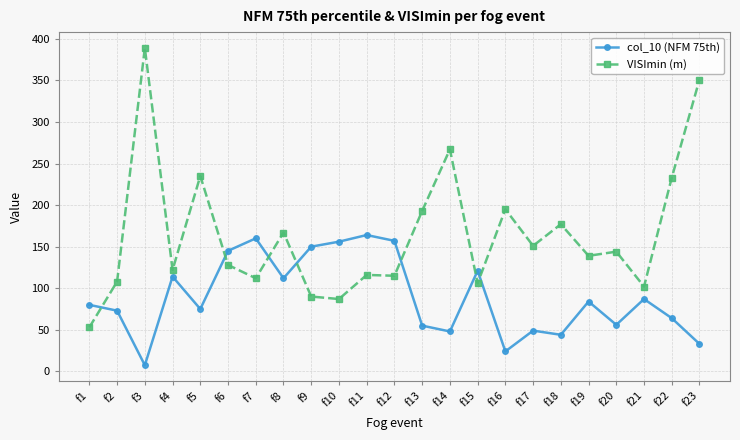

What is the difference between the second highest and minimum values in the col_10 (NFM 75th) series?

152.6